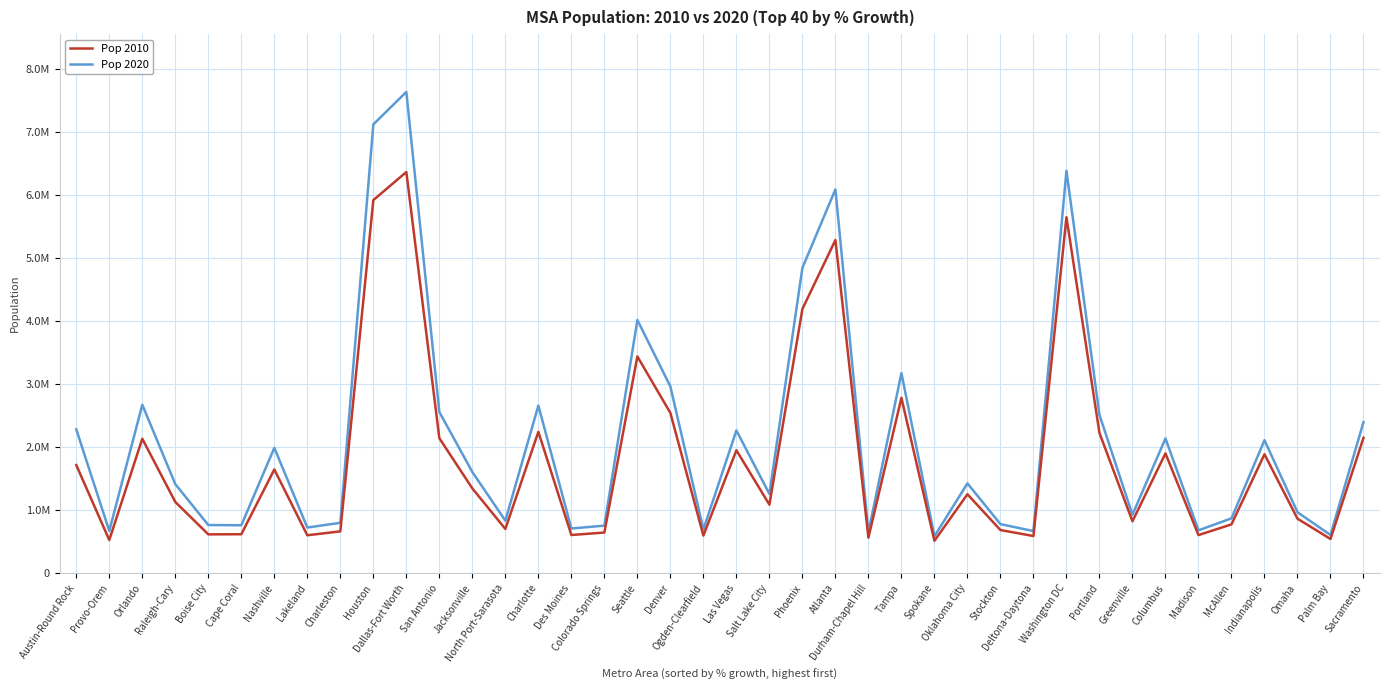

Which category has the highest value across all series?

Dallas-Fort Worth